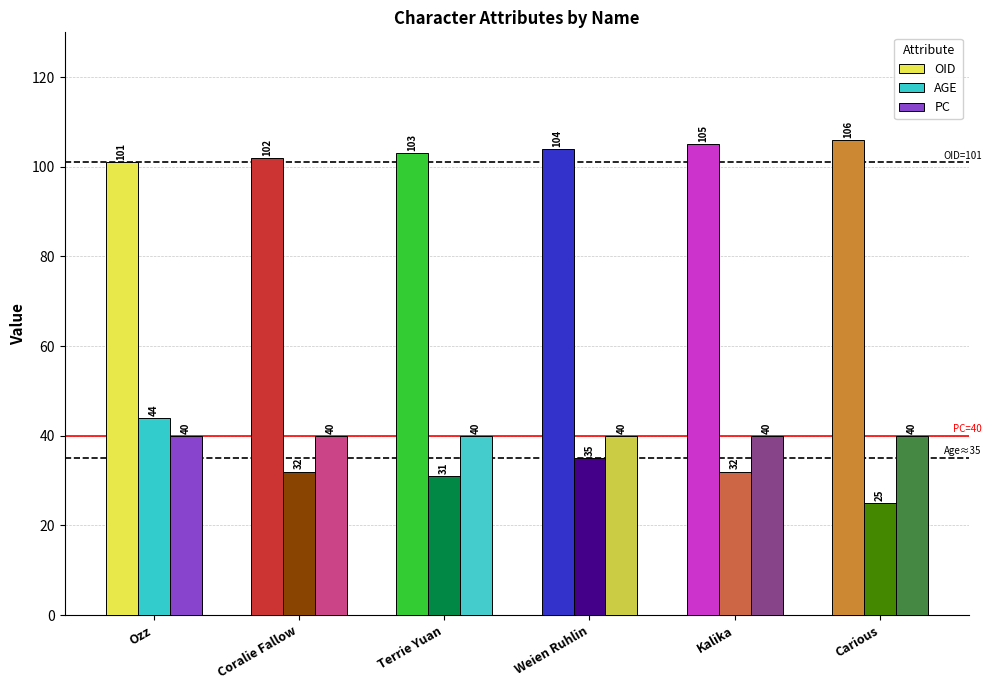

What is the greatest value displayed?

106